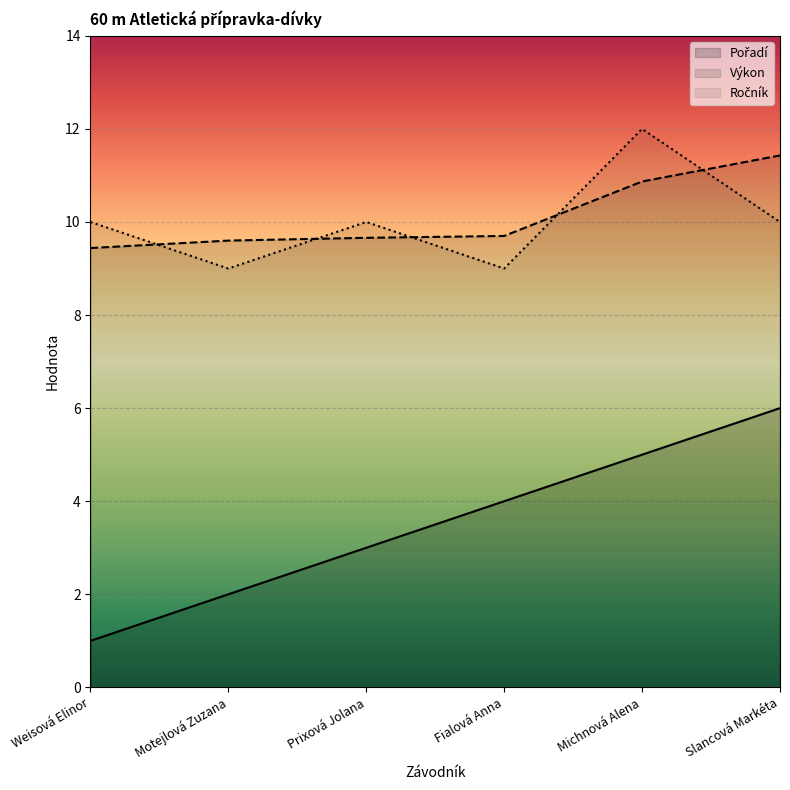

The Pořadí series shows 0.7 at Motejlová Zuzana. True or false?

False